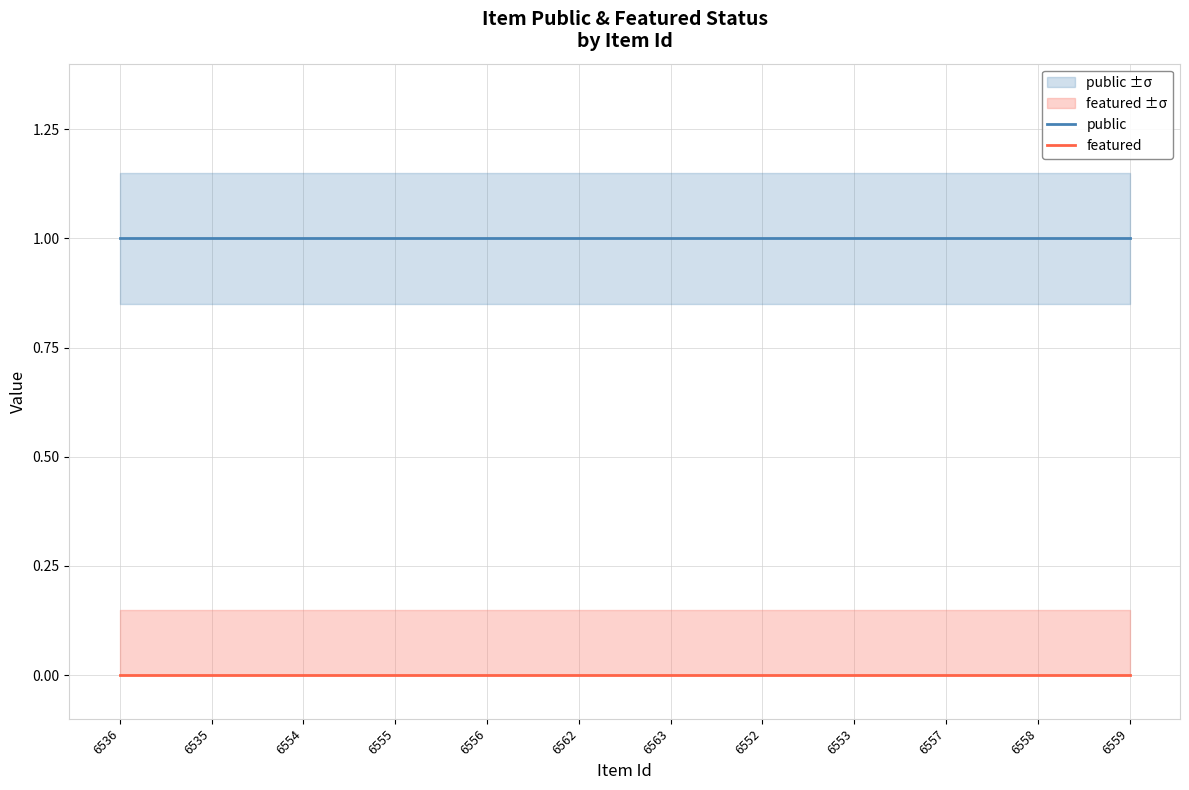

What is the highest value of the public series?

1